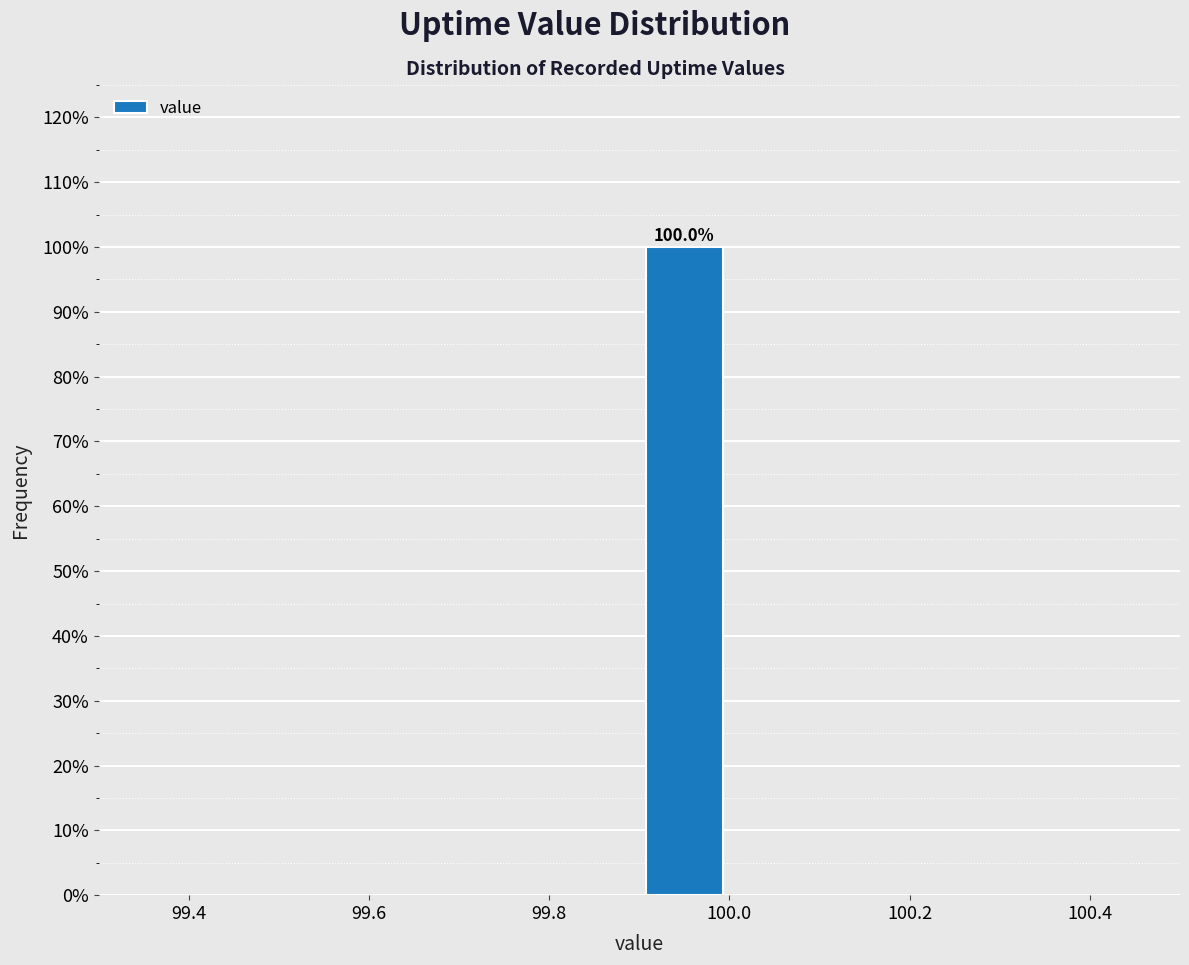

Which range on the x-axis has the tallest bar?

99.9 to 100.0